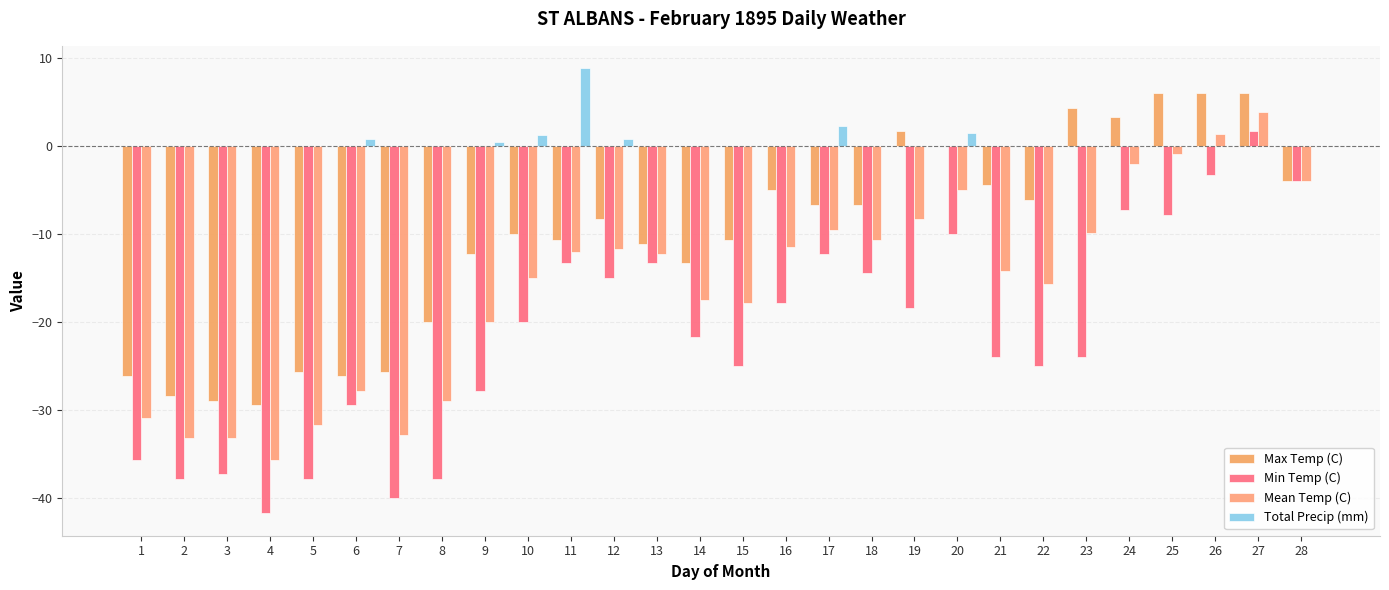

What is the sum of all Total Precip (mm) values?

16.1